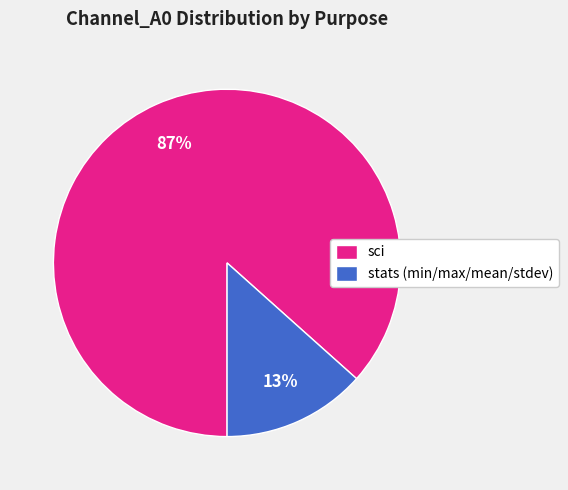

Is there a majority slice in this chart?

Yes